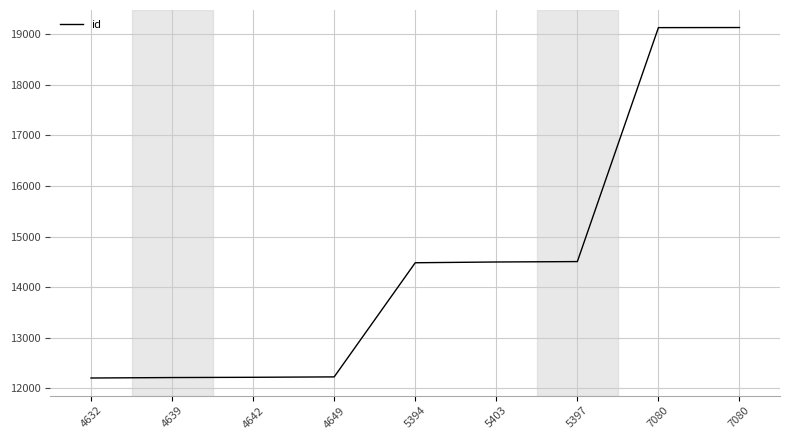

Reading right to left, what are all the values shown in this chart?

7080=19125	7080=19123	5397=14505	5403=14497	5394=14482	4649=12229	4642=12221	4639=12216	4632=12207